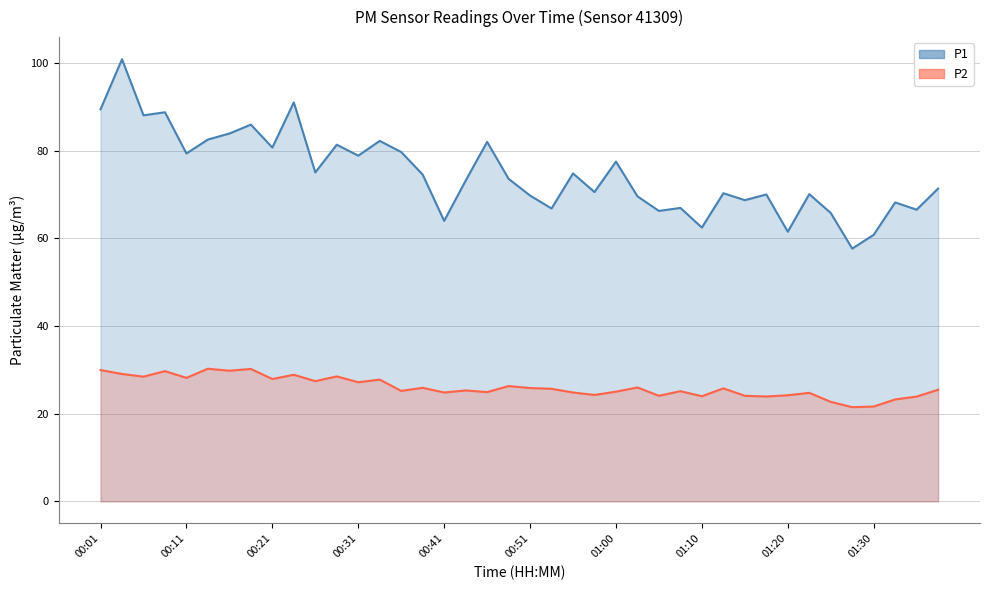

How many distinct data groups are displayed?

2